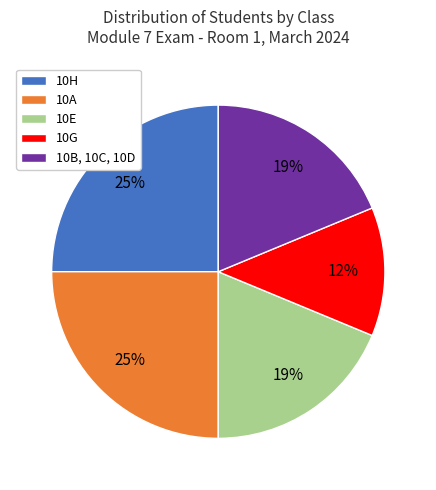

To the nearest percent, what portion does 10A represent?

25%